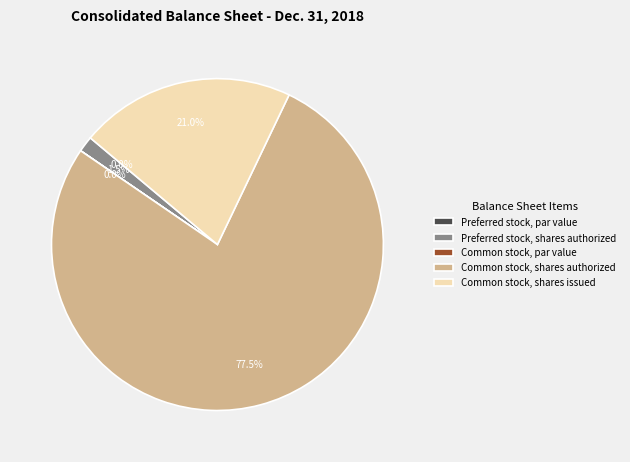

What is the largest slice in the pie chart?

Common stock, shares authorized